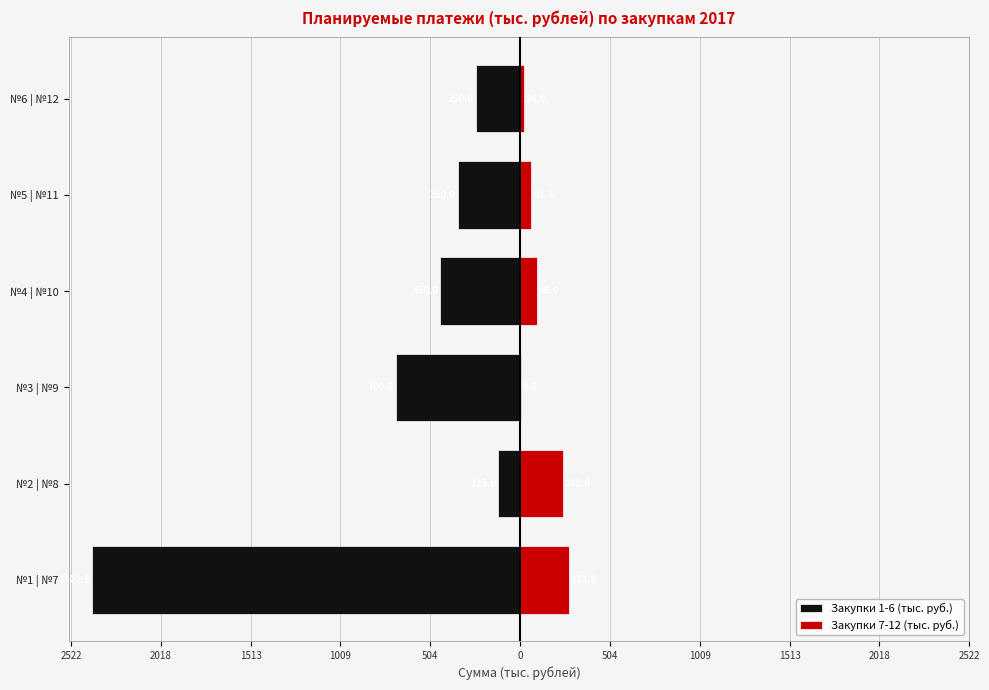

How many bars are there in each group?

2